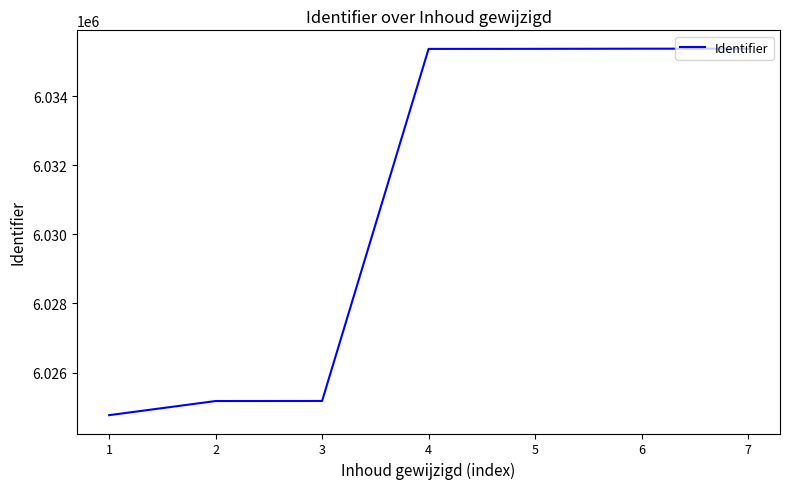

Does the chart have visible grid lines?

No